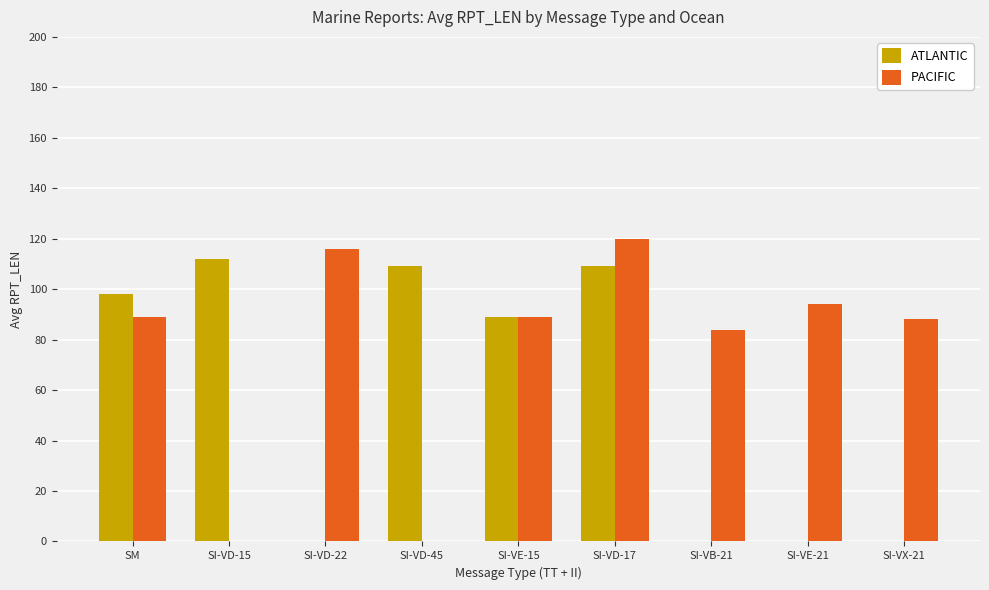

Between SI-VD-17 and SI-VE-21, which series saw the biggest shift?

ATLANTIC